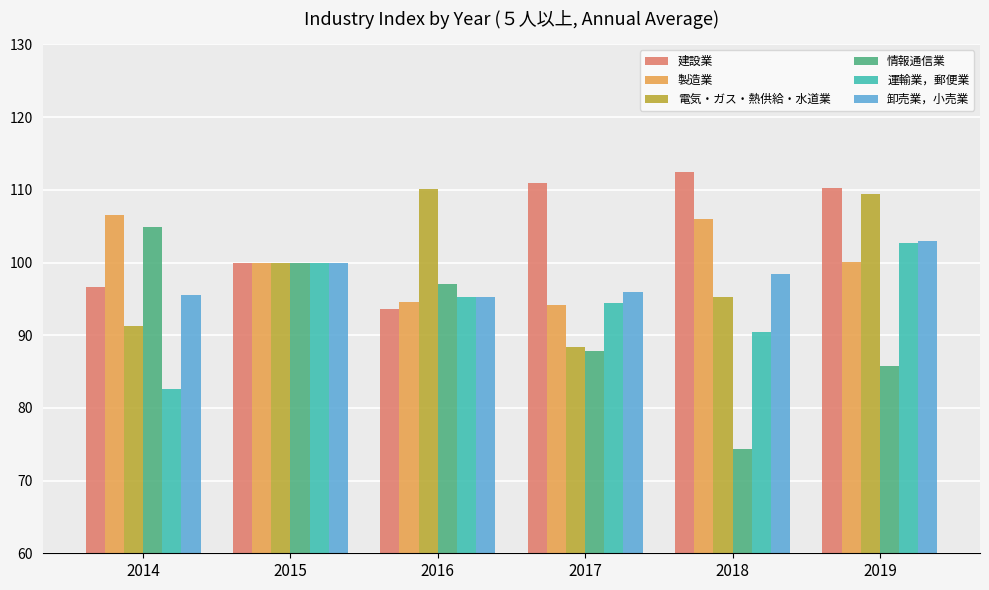

At which category does the chart reach its minimum across all series?

2018